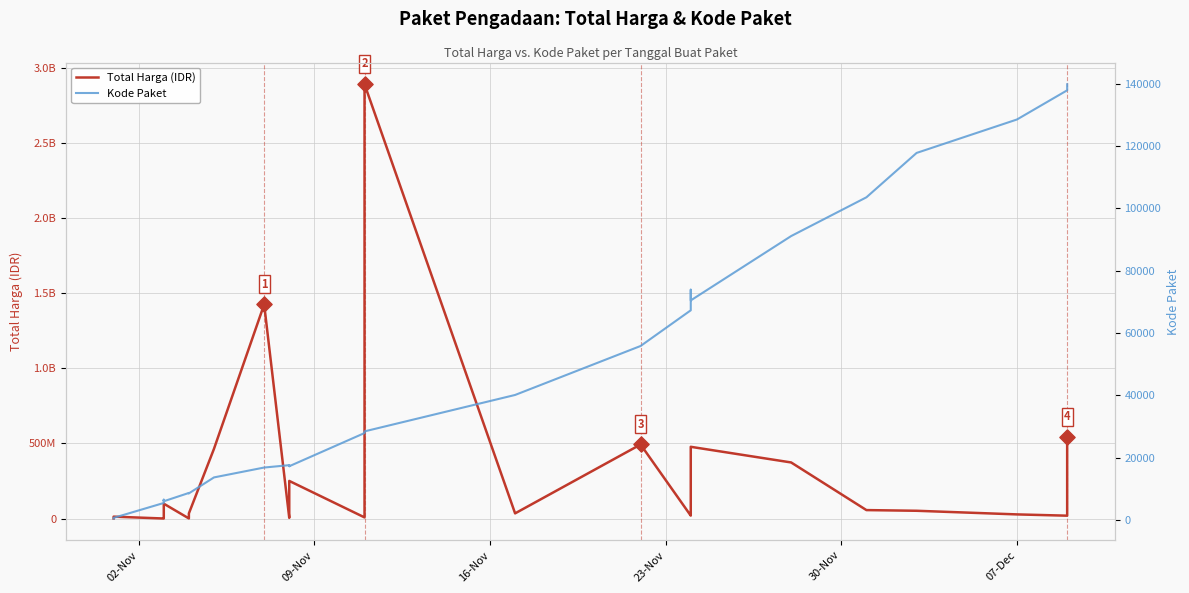

Which series has the largest total across all categories?

Total Harga (IDR)